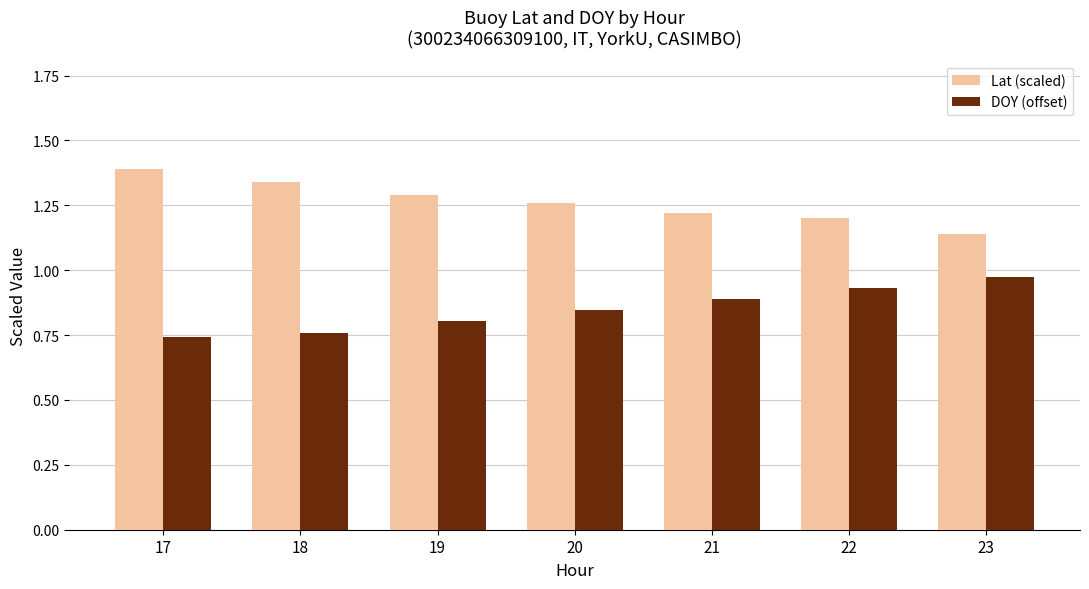

Rank the categories by Lat (scaled) value from highest to lowest.

17, 18, 19, 20, 21, 22, 23